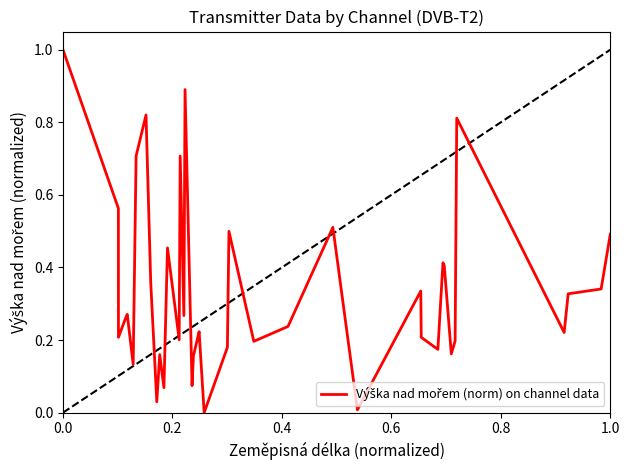

What is the difference between the maximum and minimum values?

1.0